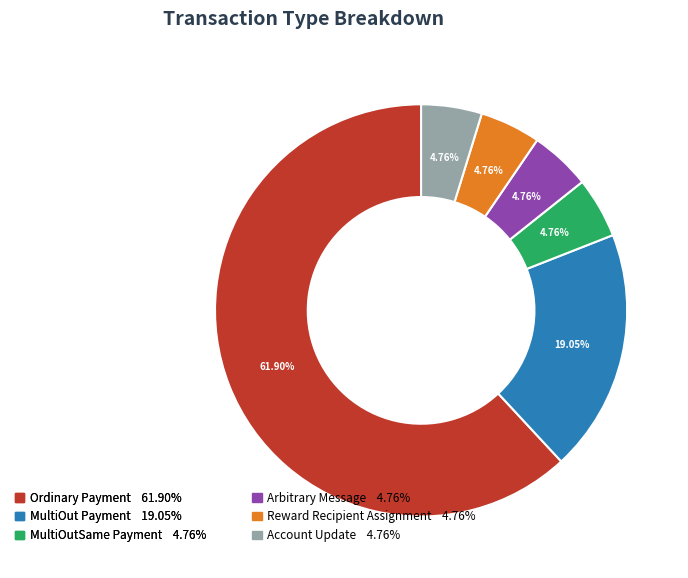

Is MultiOut Payment the majority of the pie?

No